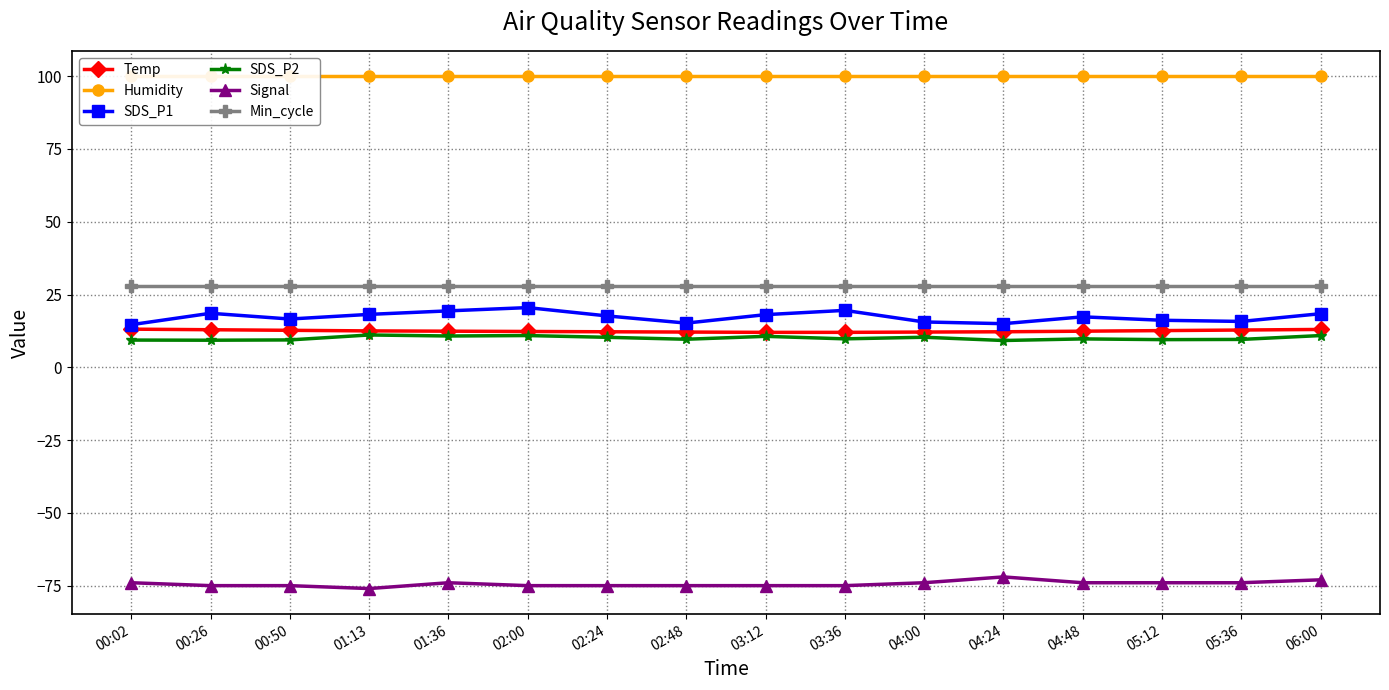

How many lines are shown in the chart?

6